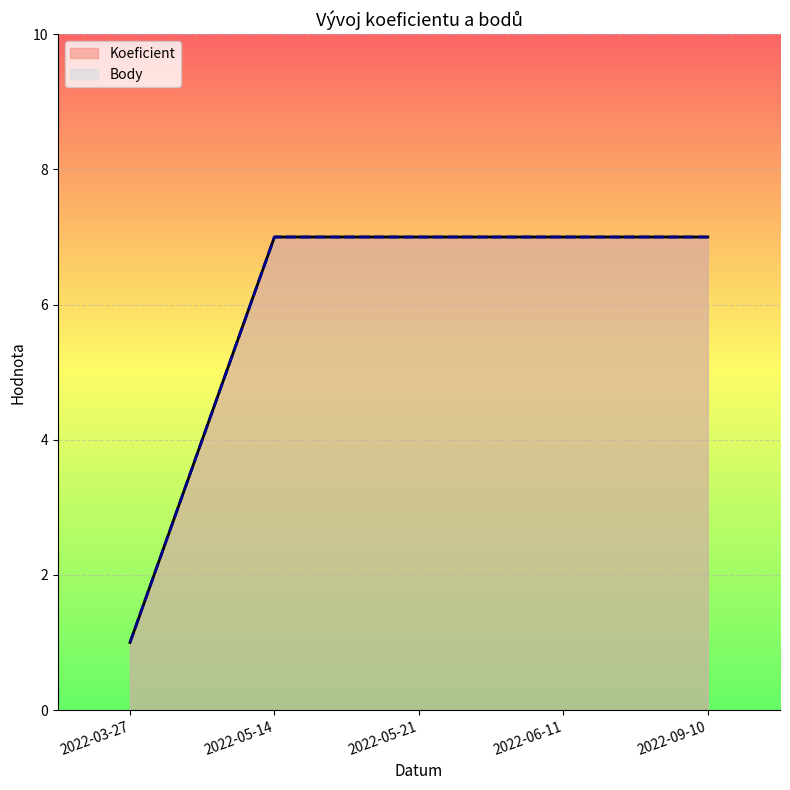

How many lines are shown in the chart?

2